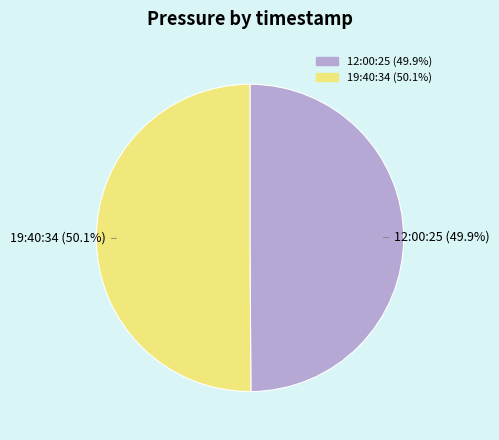

Does any single category account for the majority?

Yes